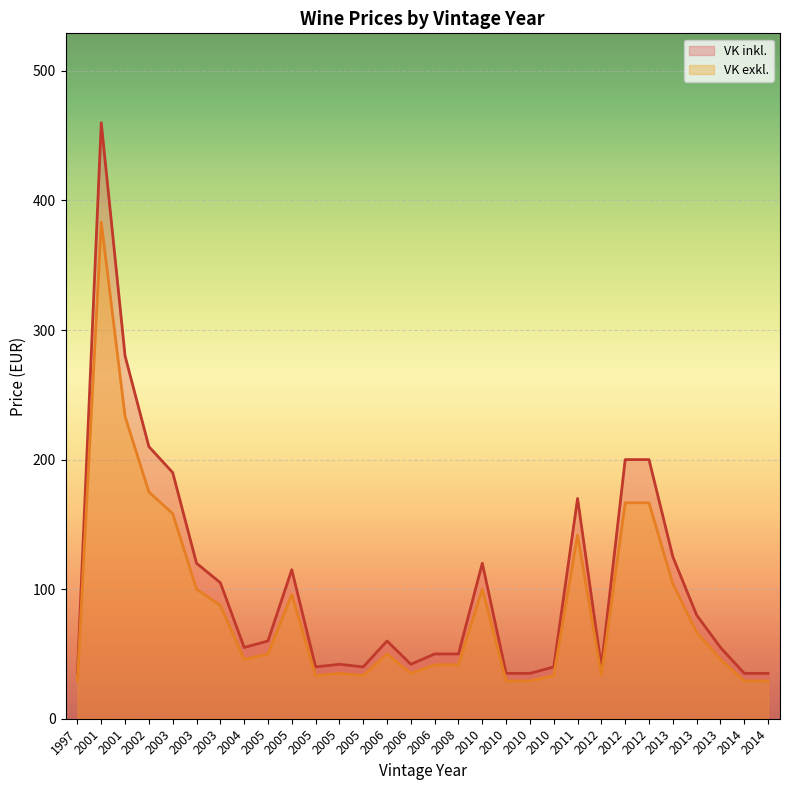

What is the sum of the VK inkl. values at 2010 and 2011?

205.0